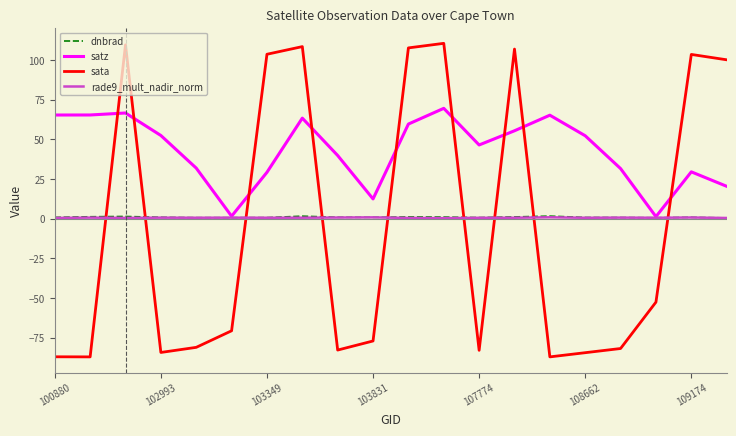

Which series has the largest total across all categories?

satz